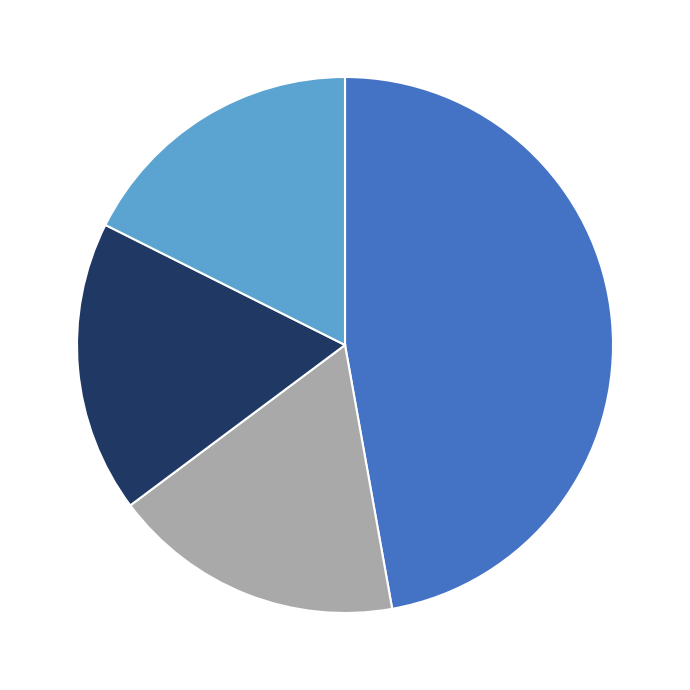

Is there a majority slice in this chart?

No